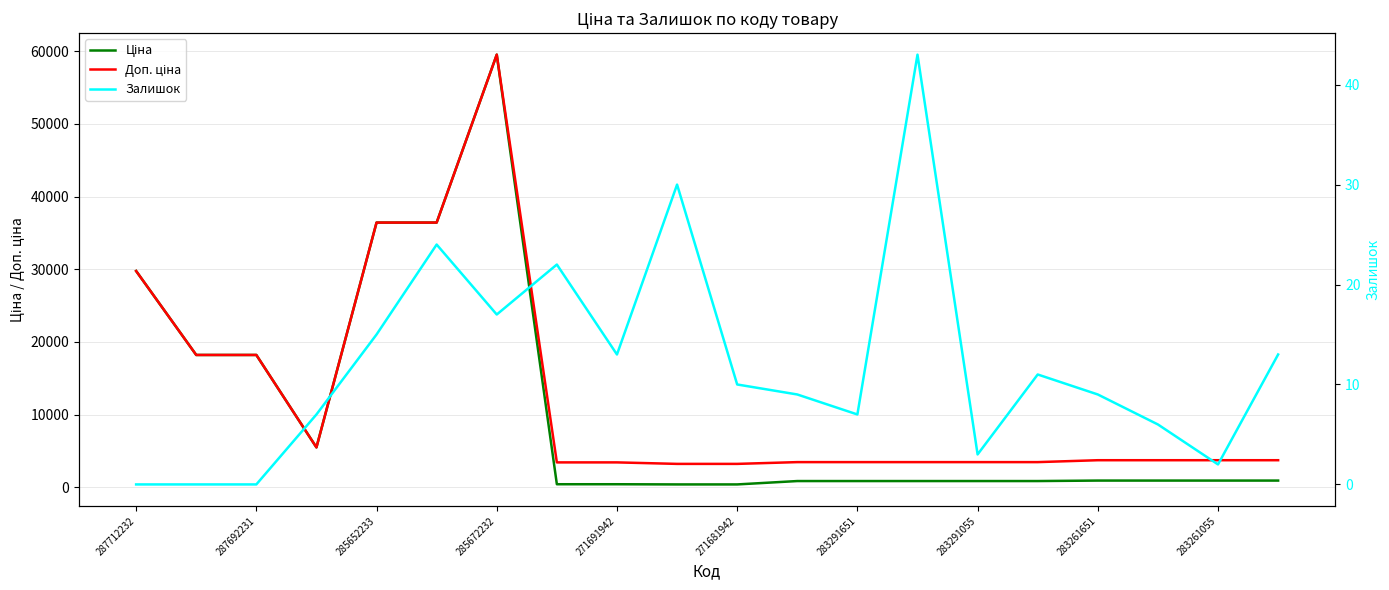

Where is Доп. ціна nearest to the value 31375?

287712232